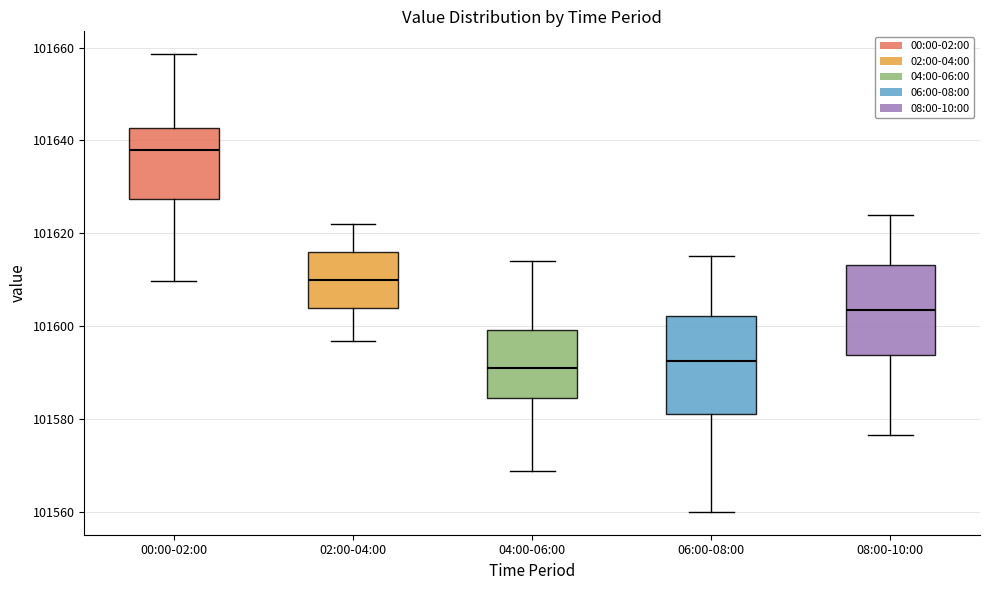

Reading left to right, read every box against the y-axis: the position of its median line, the range the box covers, and the ends of its whiskers. The values are not printed on the chart, so give them approximately, as read against the axis.

00:00-02:00: median 101638, box 101628 to 101642, whiskers 101610 to 101658
02:00-04:00: median 101610, box 101604 to 101616, whiskers 101596 to 101622
04:00-06:00: median 101590, box 101584 to 101600, whiskers 101568 to 101614
06:00-08:00: median 101592, box 101582 to 101602, whiskers 101560 to 101616
08:00-10:00: median 101604, box 101594 to 101614, whiskers 101576 to 101624